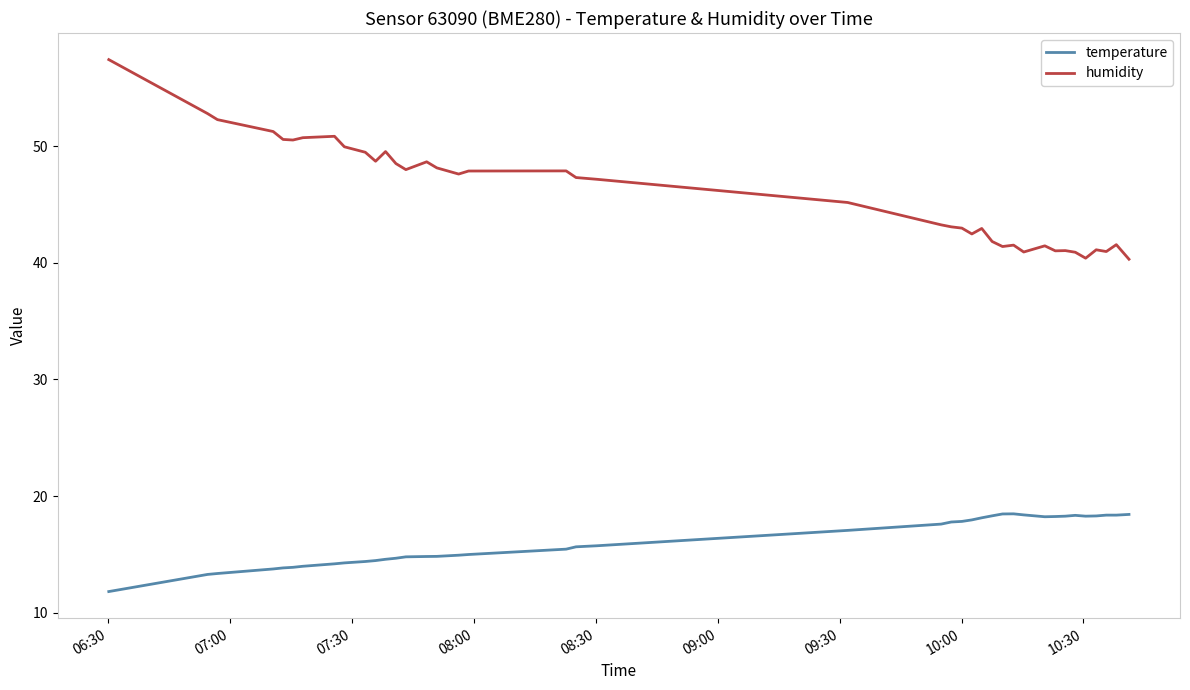

Which series has the largest total across all categories?

humidity